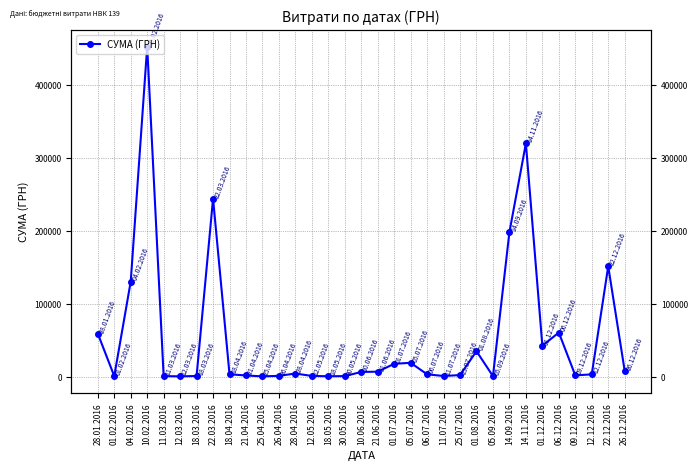

How many lines are shown in the chart?

1